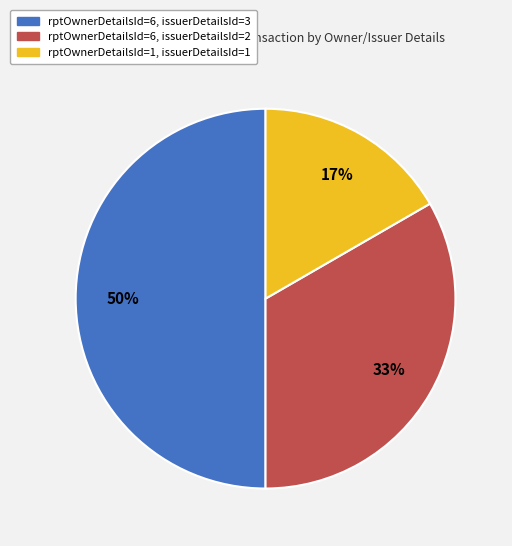

To the nearest percent, what is the difference between the largest and smallest slice percentages?

33%